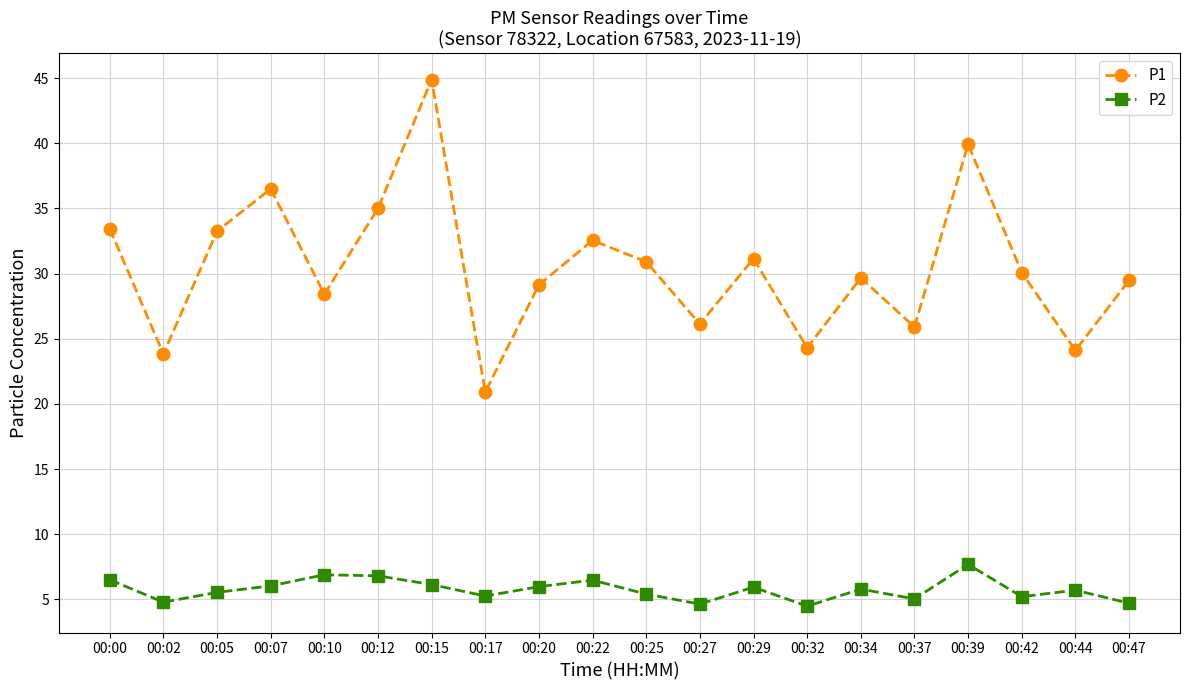

What is the minimum value shown in the chart?

4.5